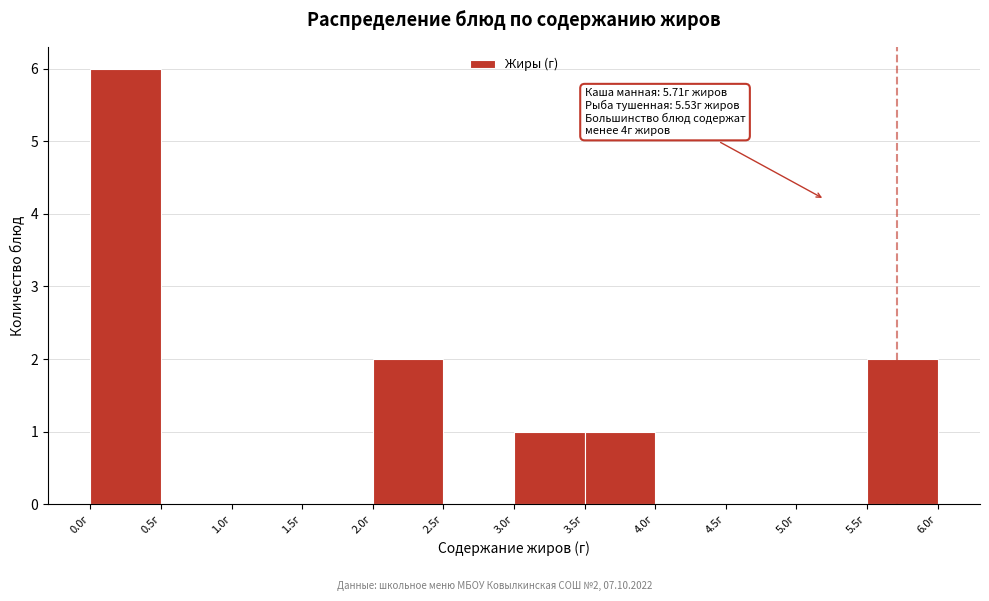

Over which range of the x-axis is the bar tallest?

0.0 to 0.5